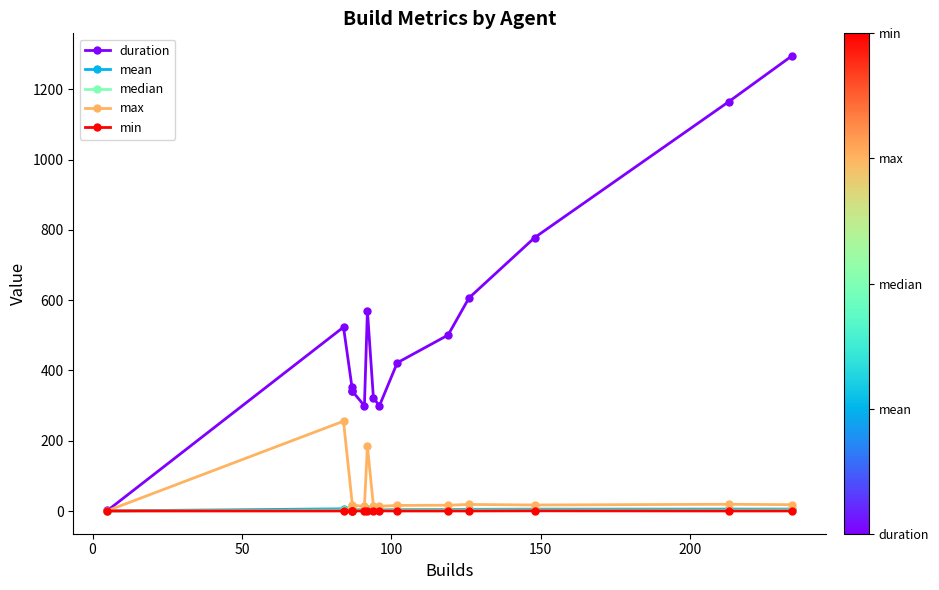

Reading left to right, extract all data points from this chart.

duration: 1.4	523.3	342.5	351.8	340.4	299.4	570.6	322.8	299.0	422.0	500.8	606.4	778.3	1165.3	1294.8
mean: 0.3	6.2	3.9	4.0	3.9	3.3	6.2	3.4	3.1	4.1	4.2	4.8	5.3	5.5	5.5
median: 0.1	2.3	2.4	2.3	2.2	2.0	2.3	2.1	2.0	2.4	2.1	2.4	2.5	2.2	2.7
max: 0.8	255.6	14.3	15.5	16.8	12.9	184.5	15.6	13.4	15.8	16.5	18.6	17.1	19.1	18.0
min: 0.1	0.1	0.1	0.5	0.1	0.4	0.2	0.1	0.4	0.1	0.1	0.1	0.5	0.1	0.1